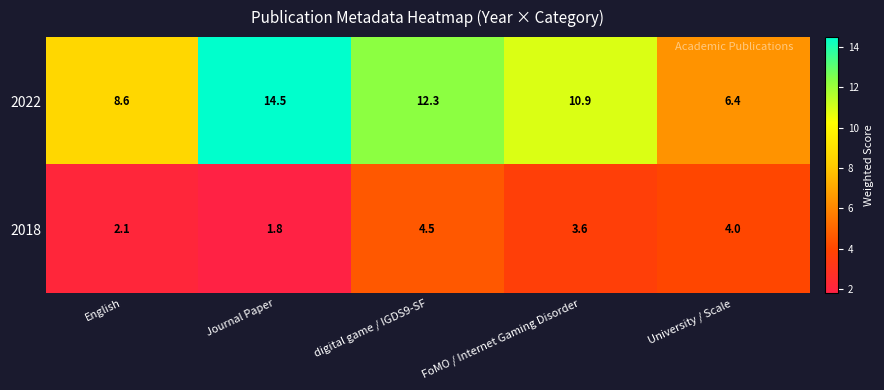

List the series in order of their overall mean, lowest first.

2018, 2022